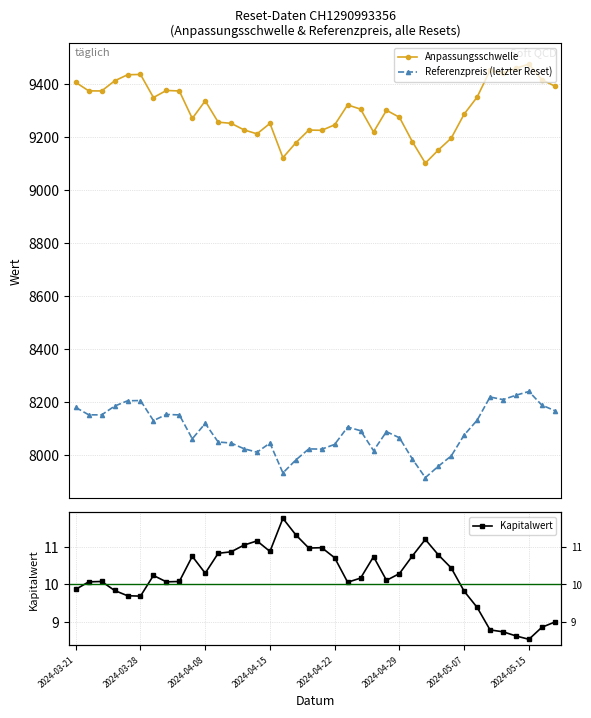

How many interior local valleys does the Referenzpreis (letzter Reset) series have?

9